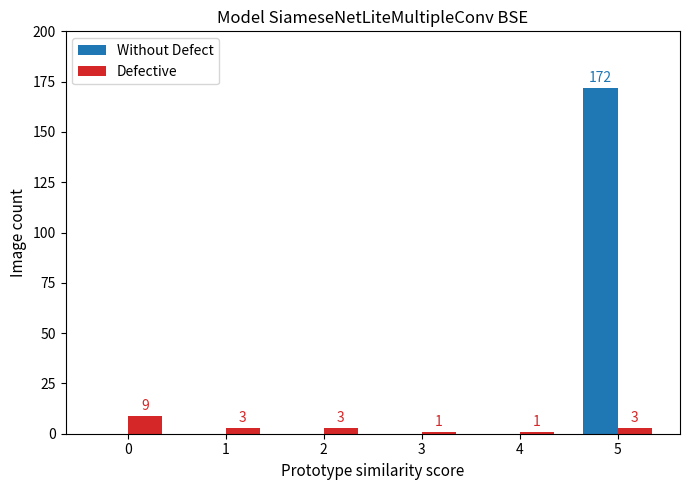

Reading left to right, transcribe all the data shown in this chart.

Without Defect: 0	0	0	0	0	172
Defective: 9	3	3	1	1	3